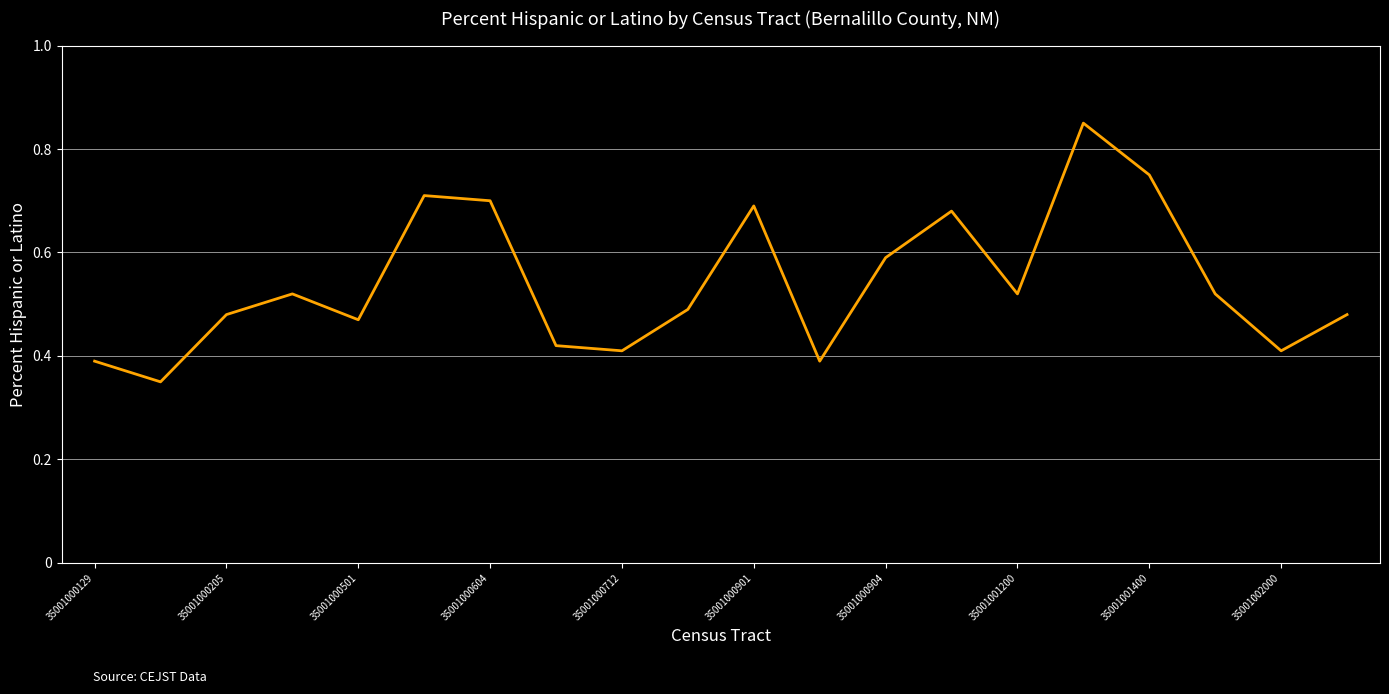

The value at 35001001400 is 0.2. True or false?

False